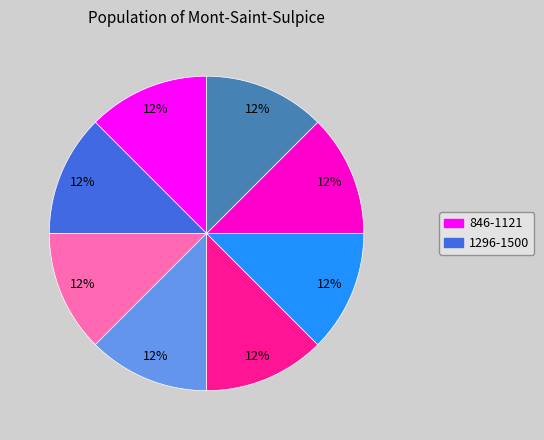

To the nearest percent, what is the average slice percentage?

12%